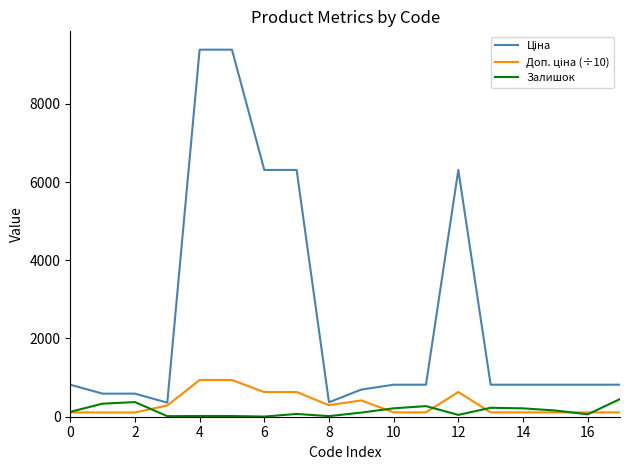

How many lines are shown in the chart?

3